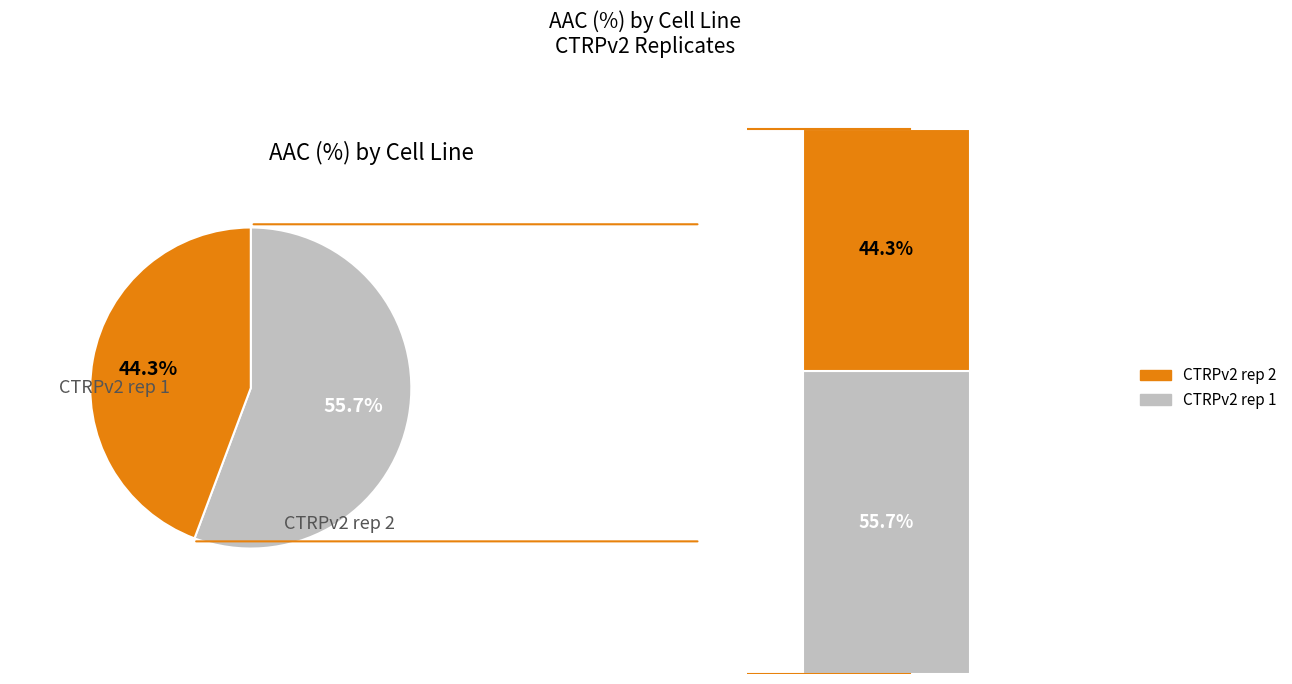

Approximately how many times larger is the value at CTRPv2 rep 2 compared to CTRPv2 rep 1?

0.8